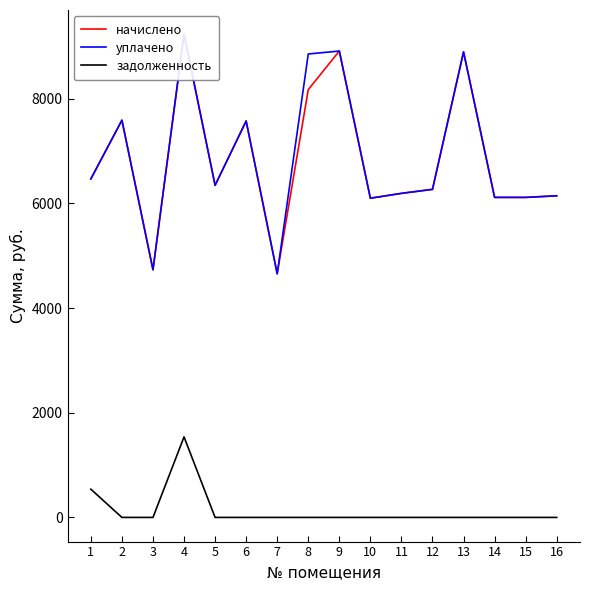

What is the difference between the maximum and second lowest values in the задолженность series?

1538.6